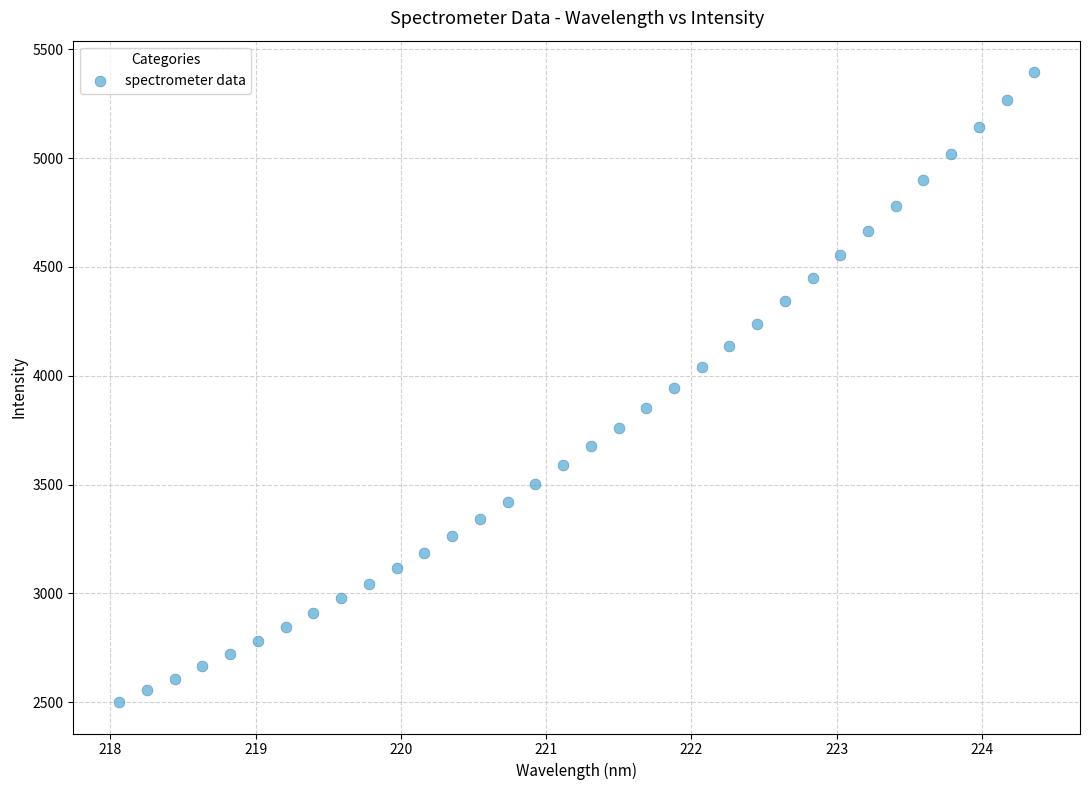

What is the range of Y values (max minus min)?

2893.8